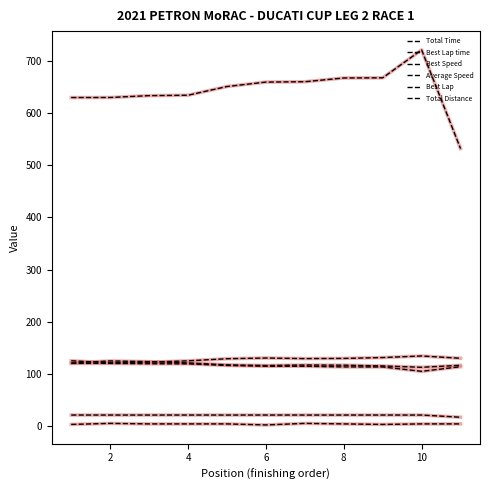

Which series has the widest spread of values?

Total Time